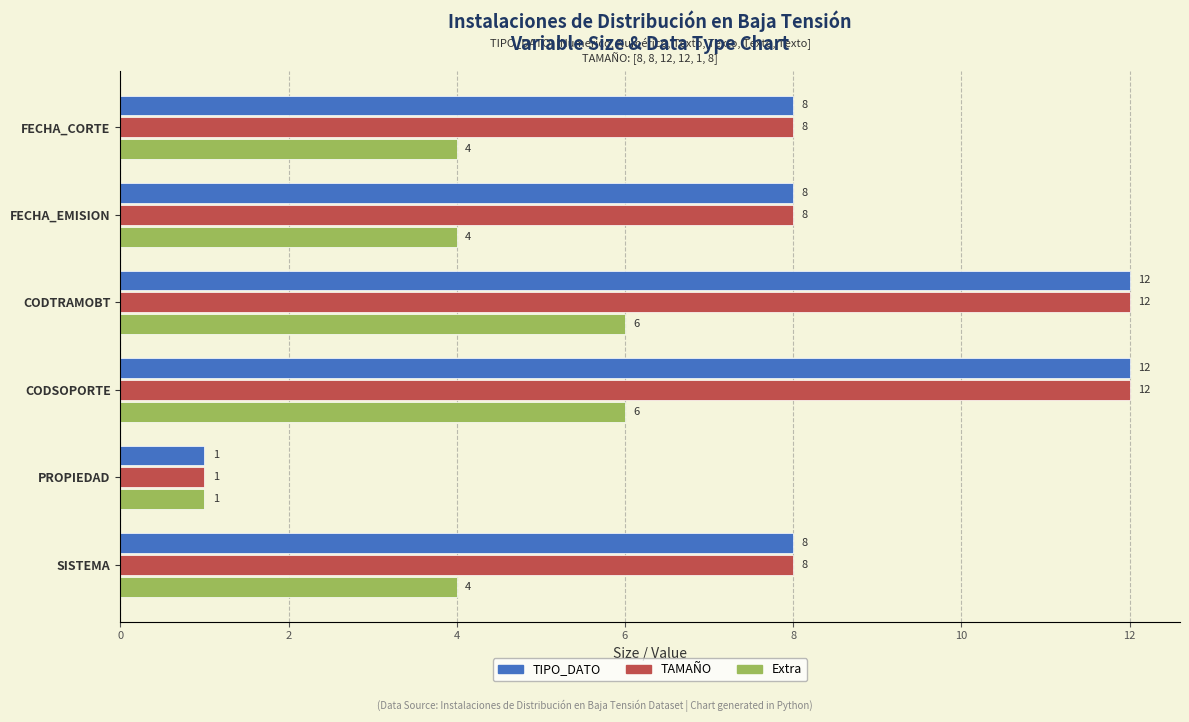

At which category does the chart reach its minimum across all series?

PROPIEDAD